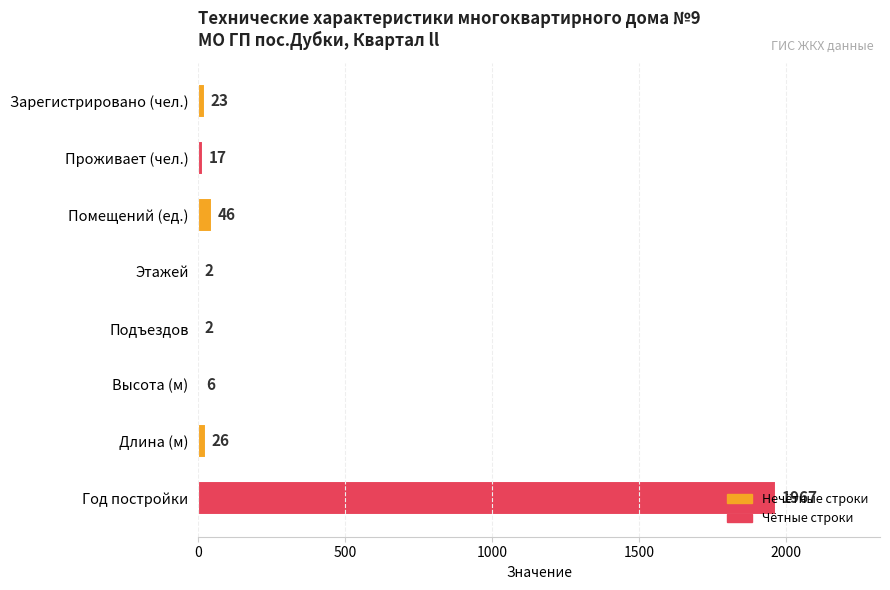

What value does the data have at Высота (м), to the nearest 10?

10